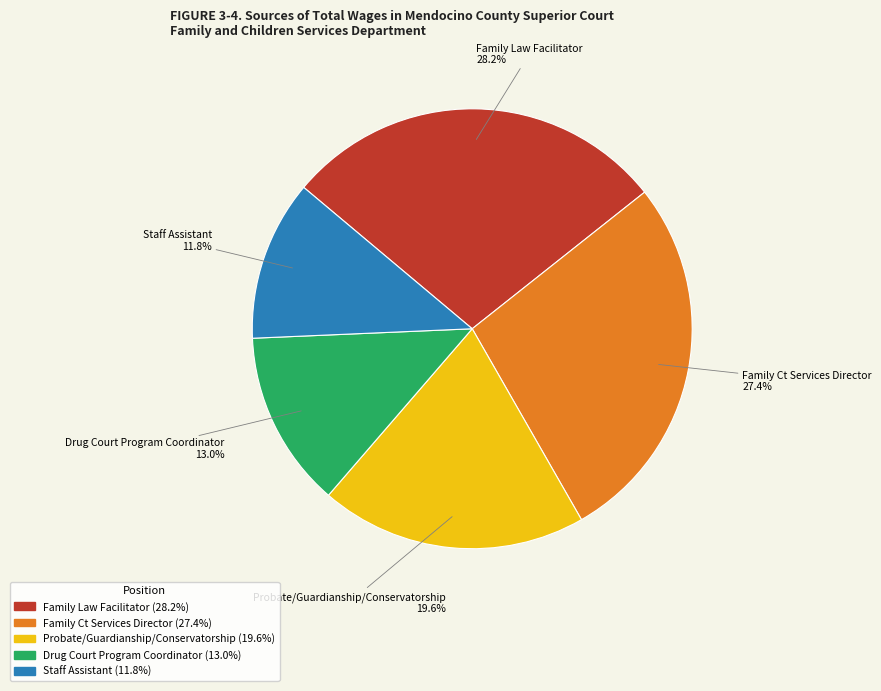

How many slices are in this pie chart?

5